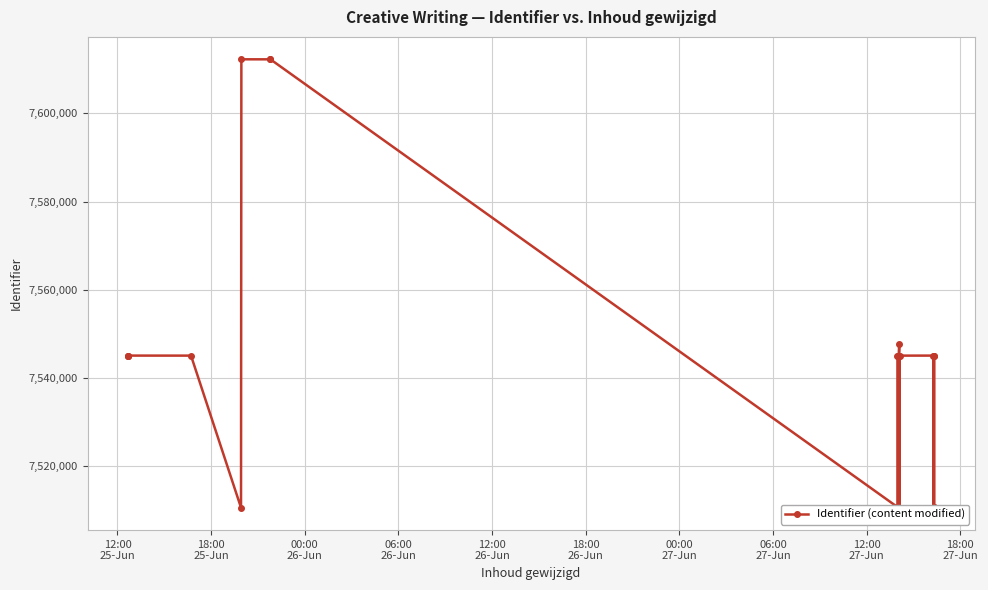

How many data points are above 7545024?

9